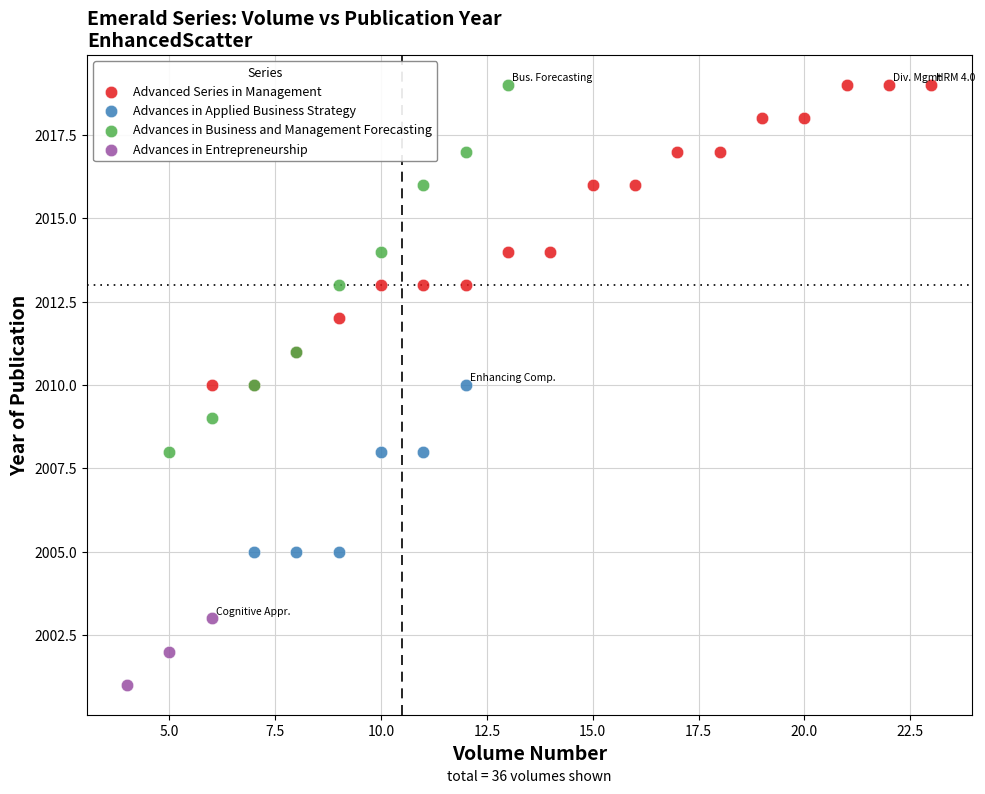

Which series contains the lowest Y value?

Advances in Entrepreneurship